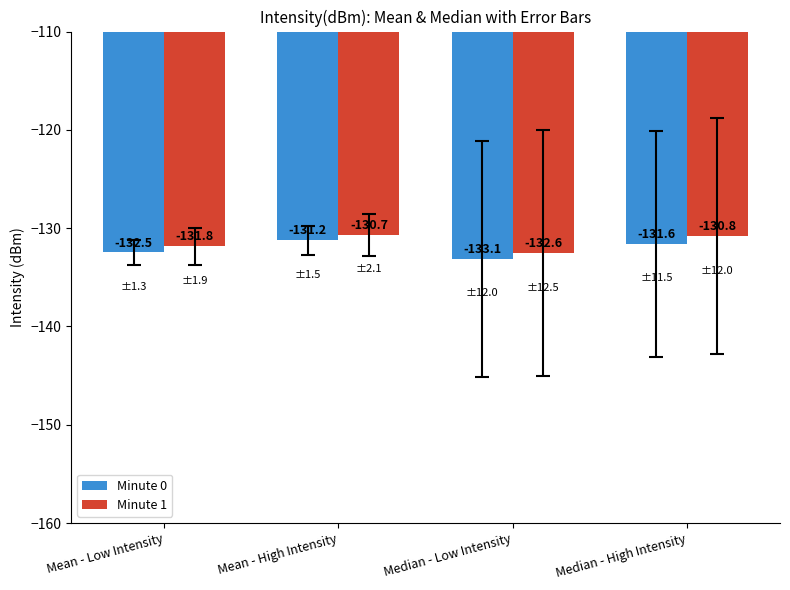

Rank the series at Mean - High Intensity from lowest to highest value.

Minute 0, Minute 1